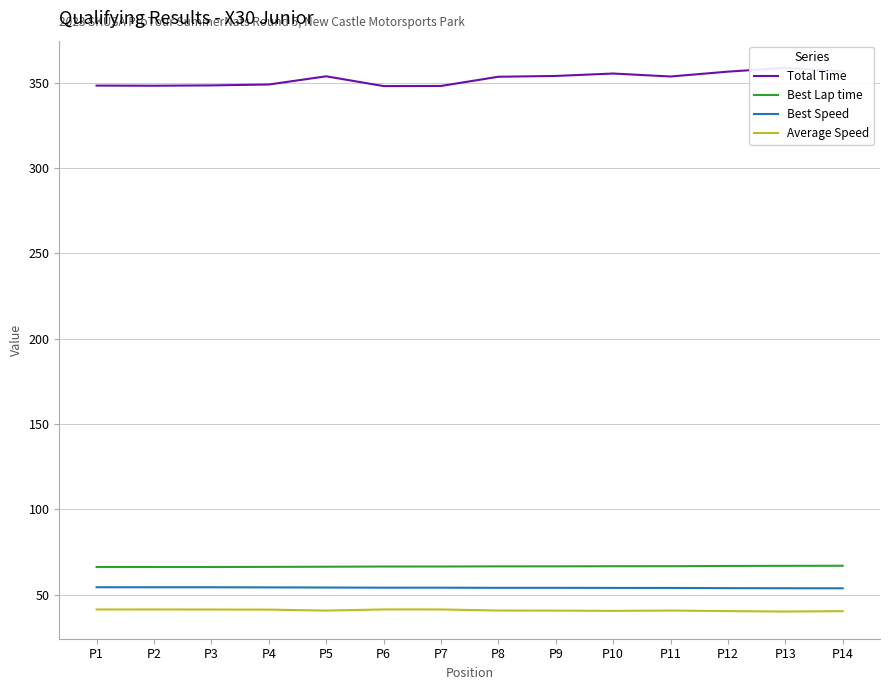

What are all the series names shown in the legend?

Total Time, Best Lap time, Best Speed, Average Speed